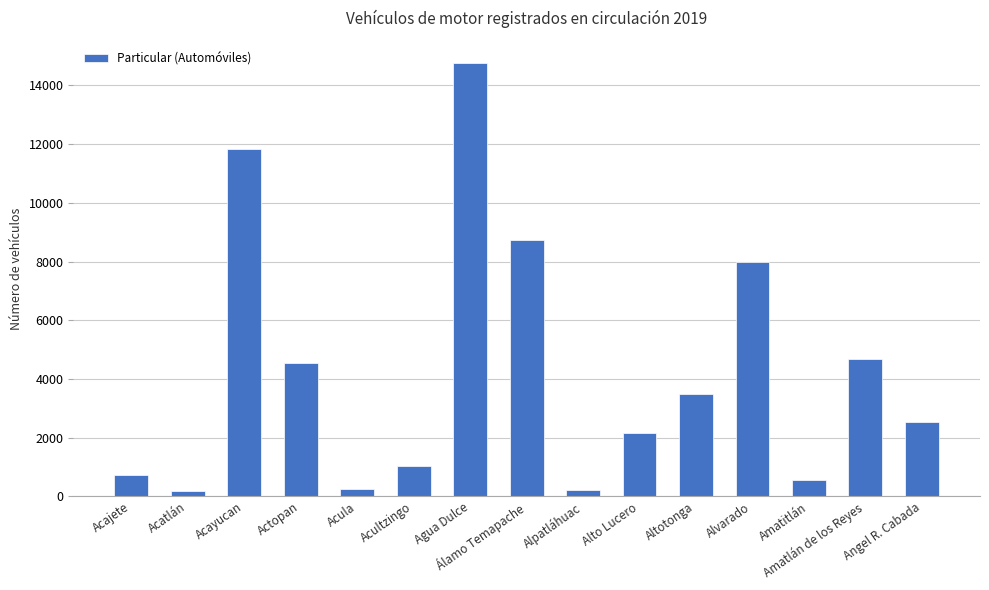

How many bars are there in total?

15